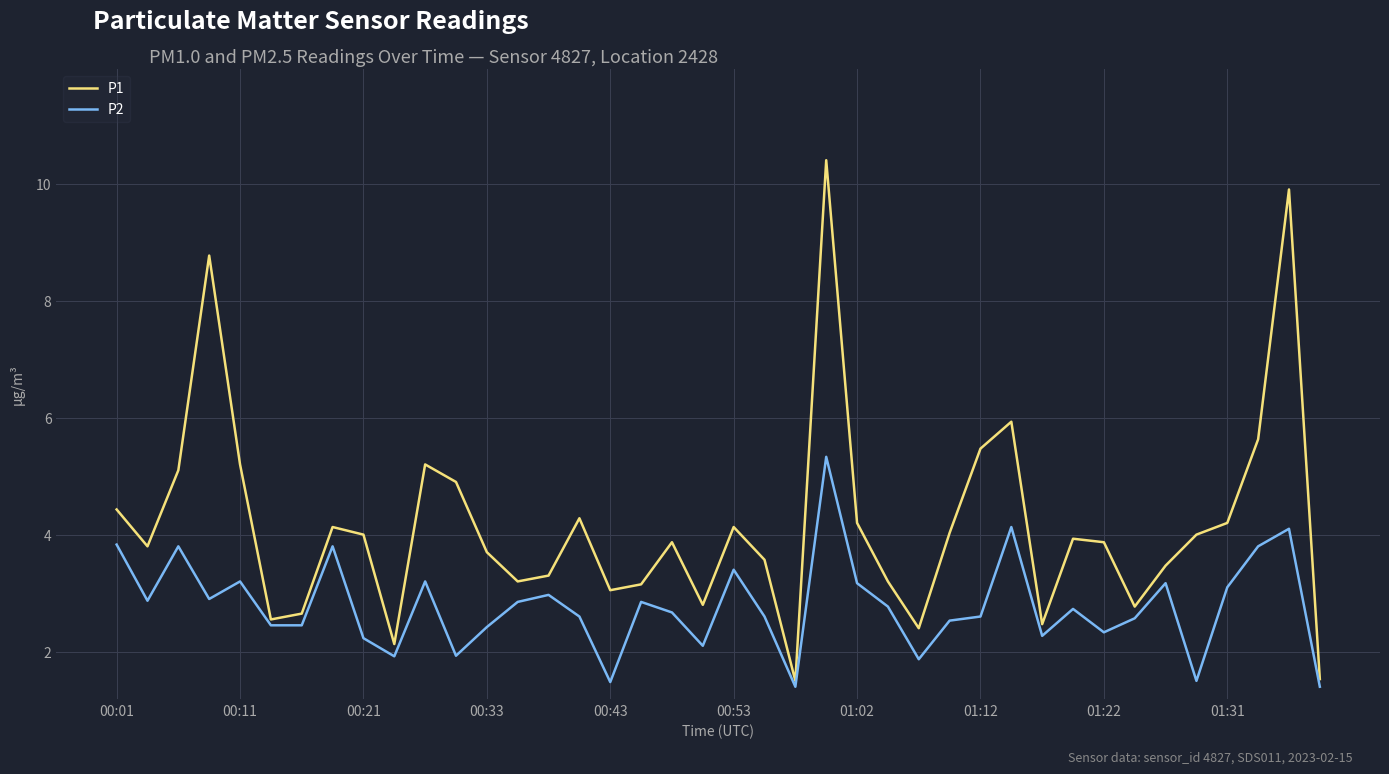

Which series has the largest total across all categories?

P1